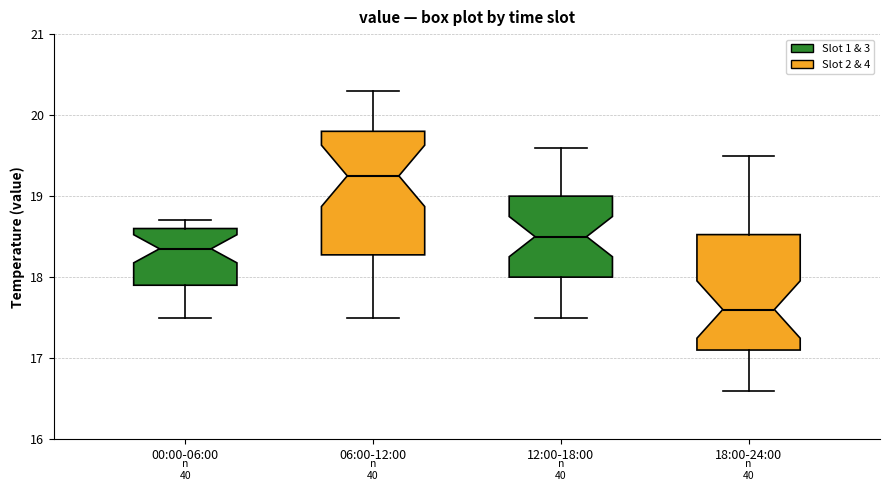

Reading left to right, transcribe this box plot: for each box, give where its median line is, the range the box spans, and where its two whiskers end, as read against the y-axis. The values are not printed on the chart, so give them approximately, as read against the axis.

00:00-06:00: median 18.4, box 17.9 to 18.6, whiskers 17.5 to 18.7
06:00-12:00: median 19.3, box 18.3 to 19.8, whiskers 17.5 to 20.3
12:00-18:00: median 18.5, box 18.0 to 19.0, whiskers 17.5 to 19.6
18:00-24:00: median 17.6, box 17.1 to 18.5, whiskers 16.6 to 19.5